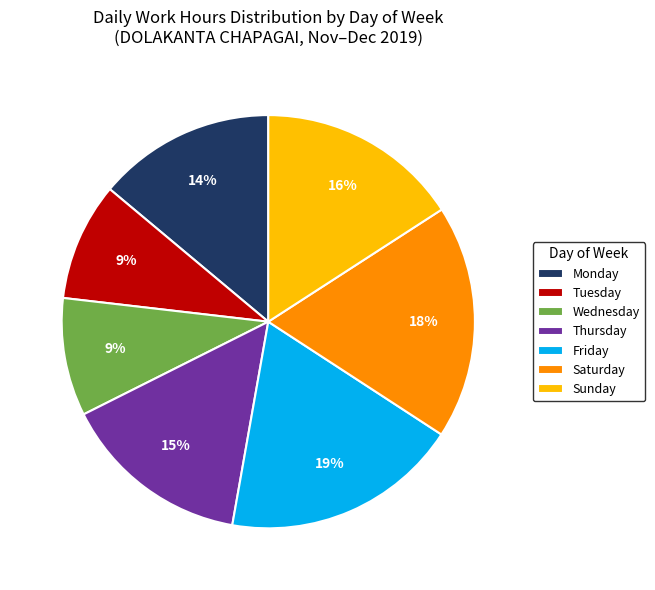

Between Wednesday and Sunday, which is larger?

Sunday